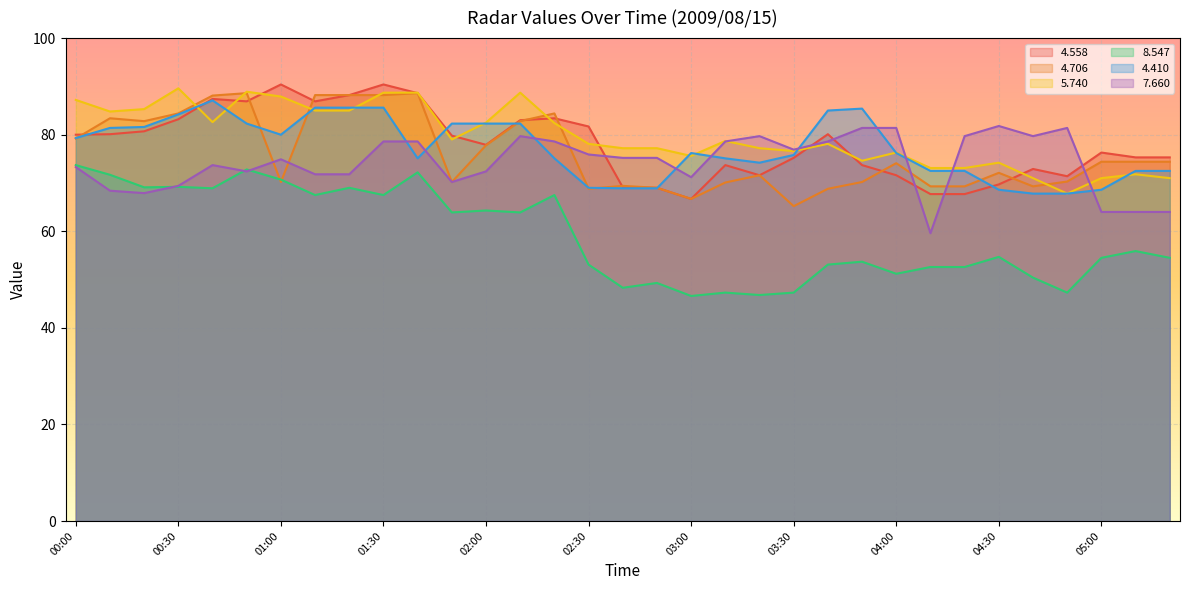

At how many categories does at least one series exceed 50?

33